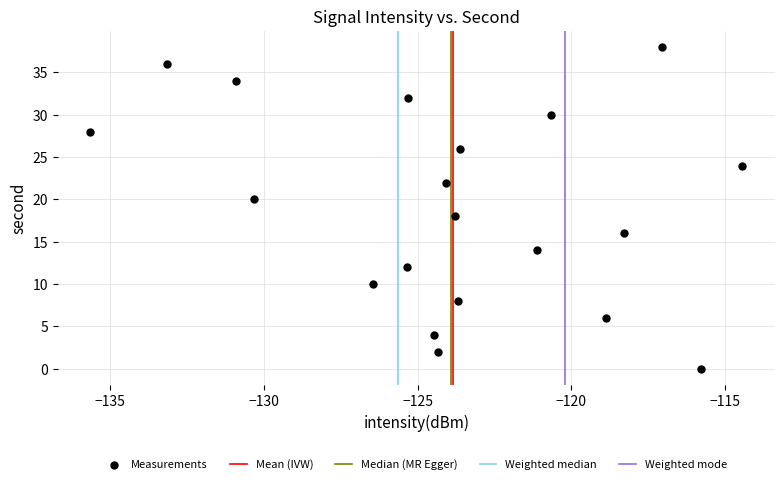

What is the range of Y values (max minus min)?

38